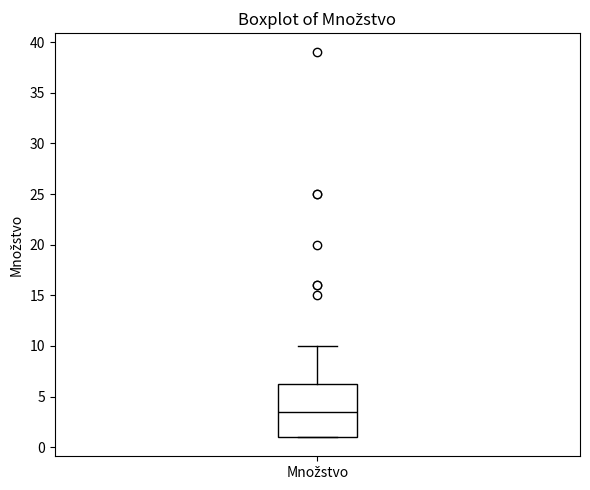

Where does the median line of the box for Množstvo sit on the y-axis? The values are not printed on the chart, so give them approximately, as read against the axis.

3.5